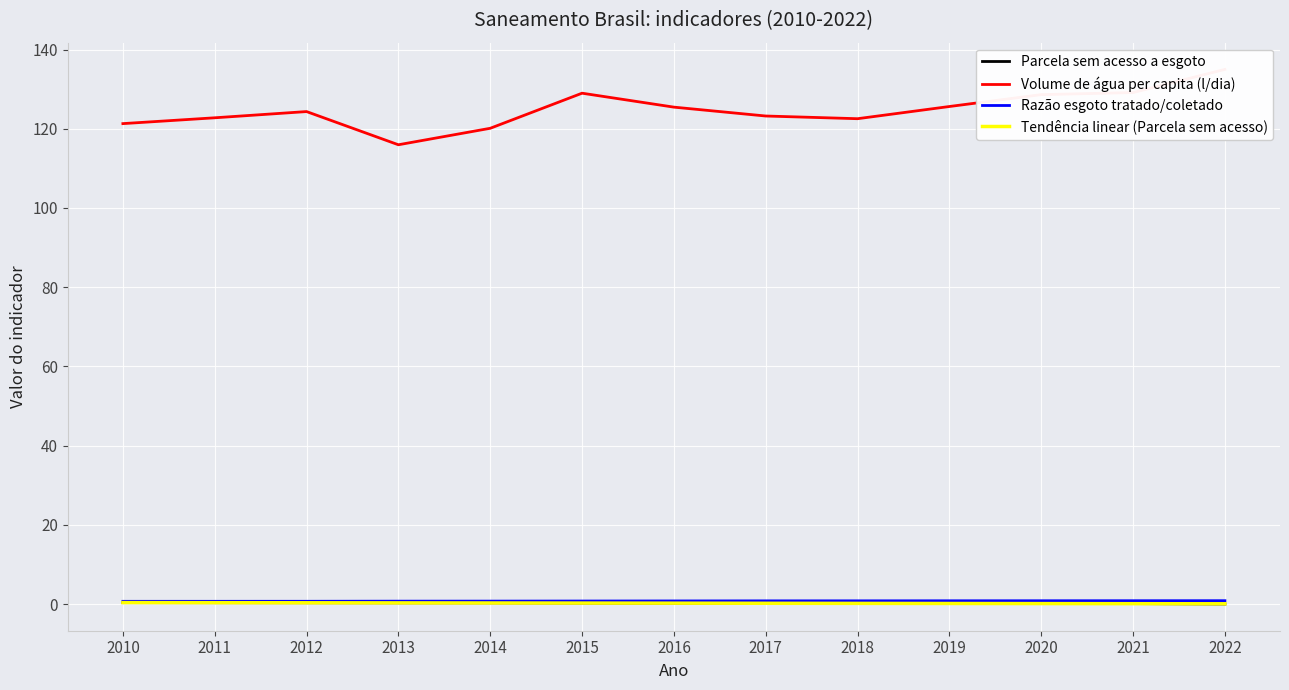

At which category does the chart reach its peak across all series?

2022